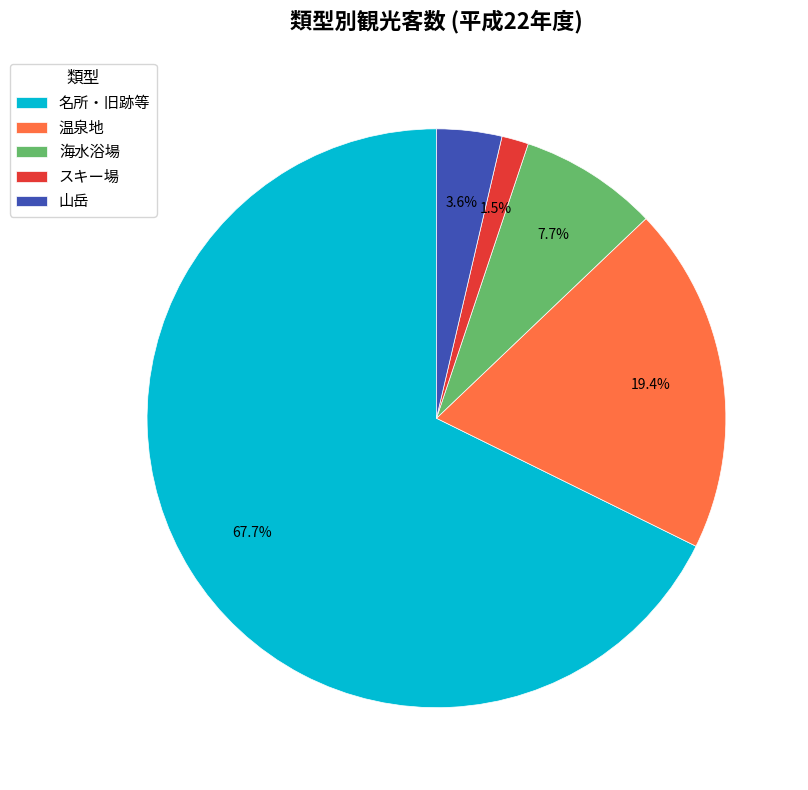

What percentage is NOT represented by 温泉地?

80.6%